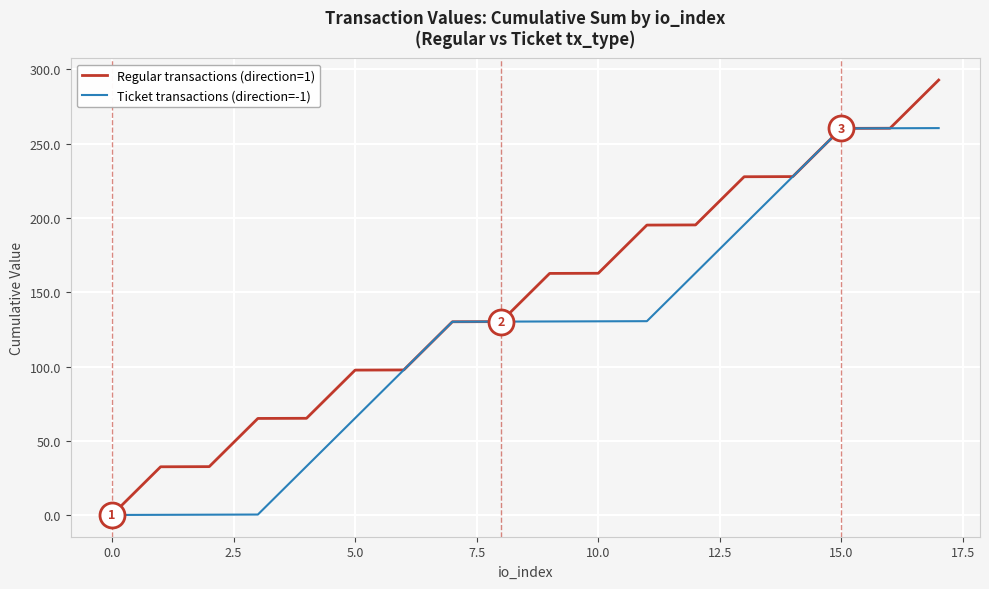

How many lines are shown in the chart?

2